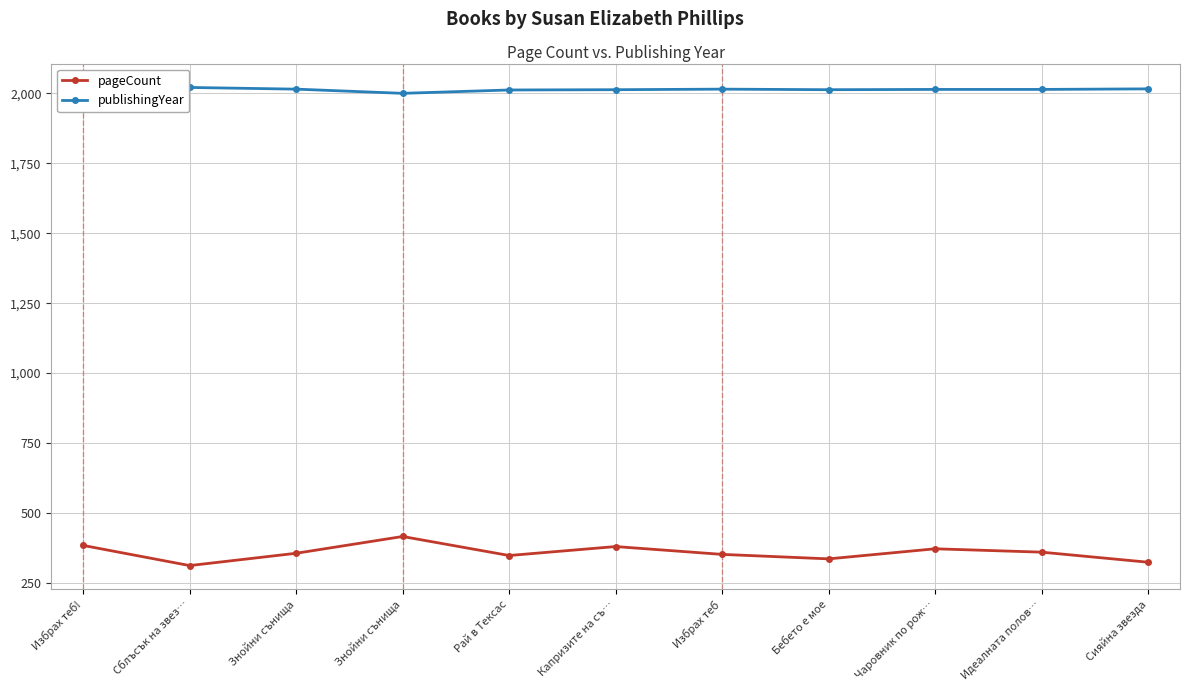

How many data points in publishingYear are less than 2014?

5